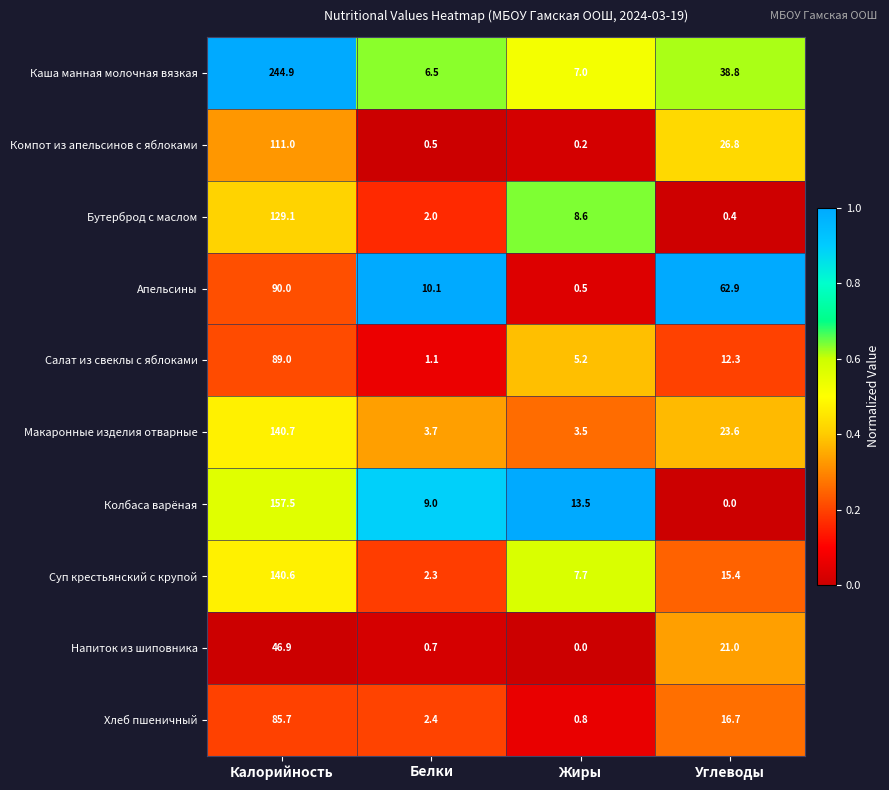

Which series changed the most between Жиры and Углеводы?

Апельсины